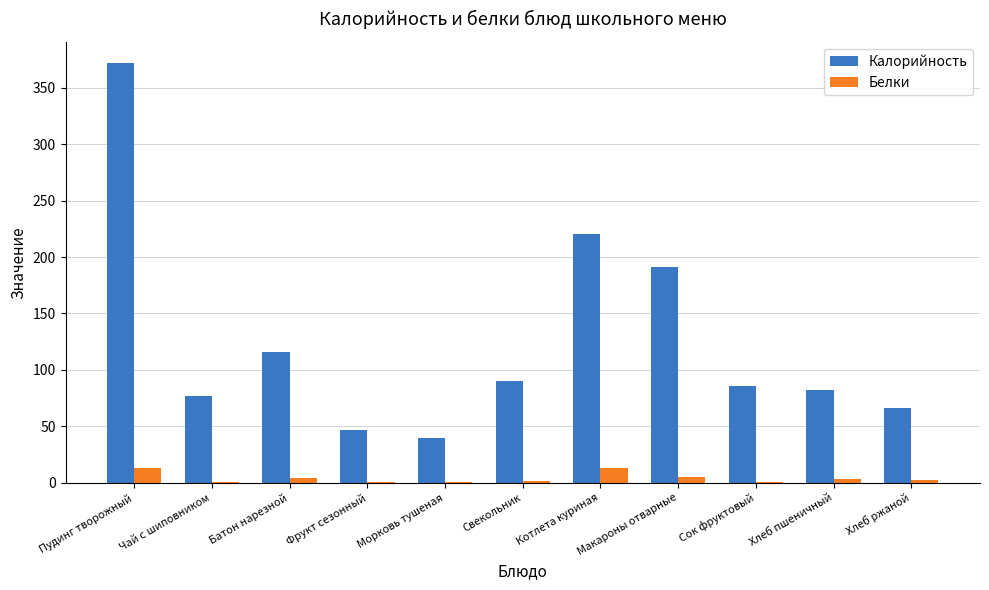

What is the sum of the Калорийность values at Фрукт сезонный and Морковь тушеная?

86.6